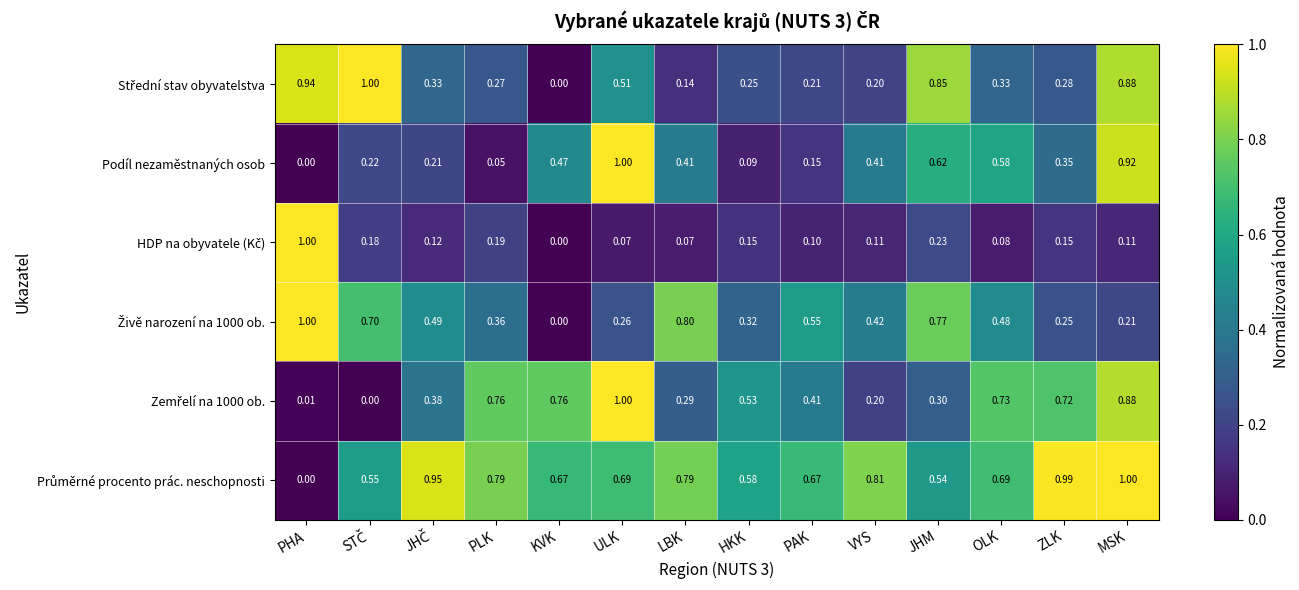

Between PLK and ZLK, which series saw the biggest shift?

Podíl nezaměstnaných osob